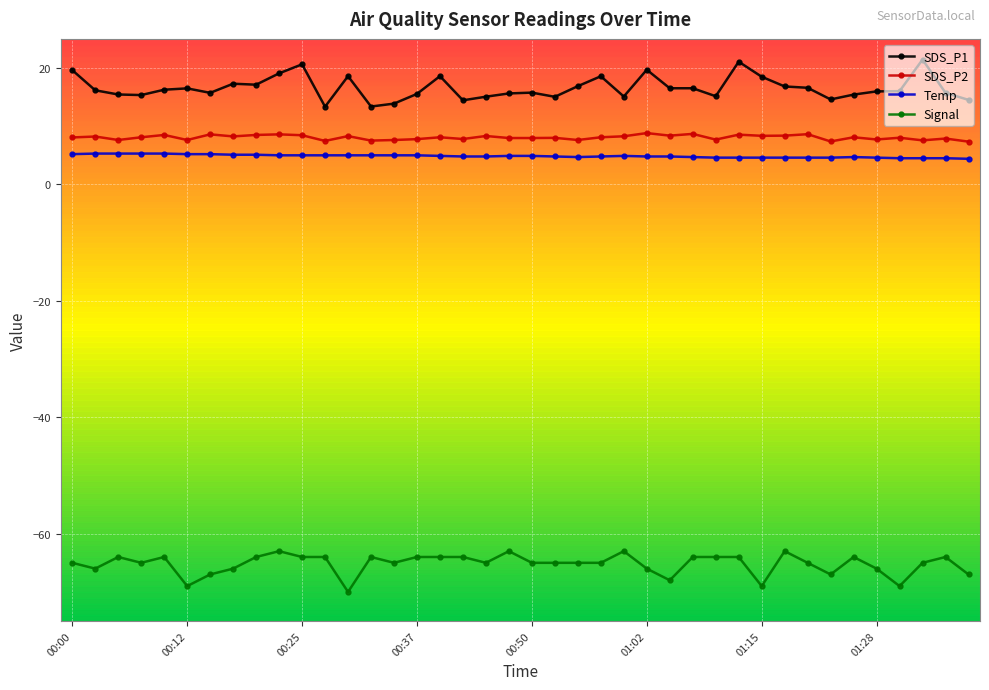

What are all the series names shown in the legend?

SDS_P1, SDS_P2, Temp, Signal